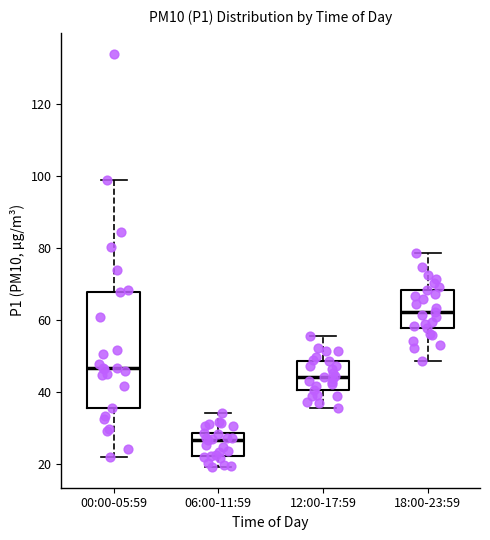

Where is the lower edge of the box for 00:00-05:59 on the y-axis? The values are not printed on the chart, so give them approximately, as read against the axis.

36